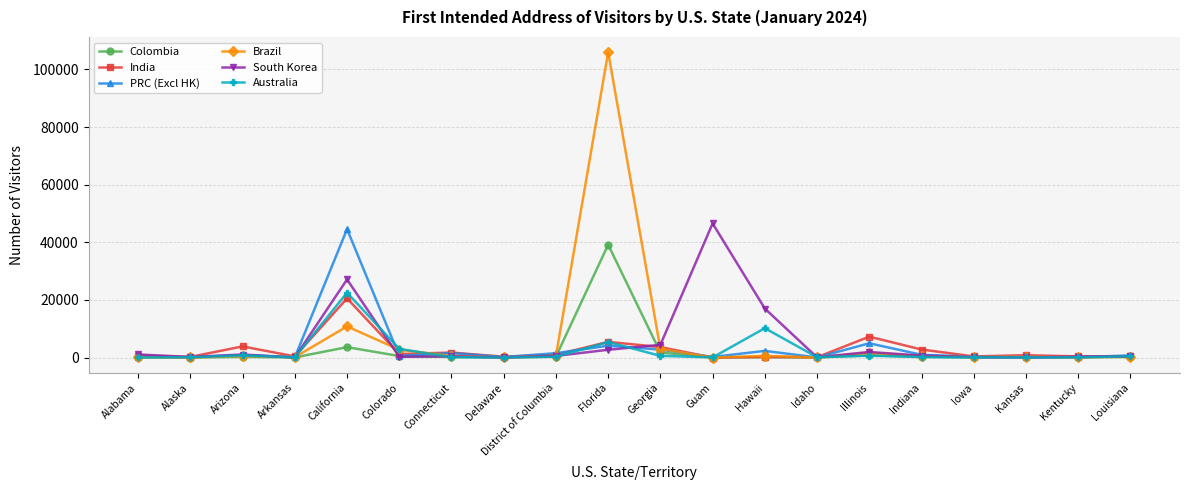

Between Alabama and Georgia, which series saw the biggest shift?

South Korea